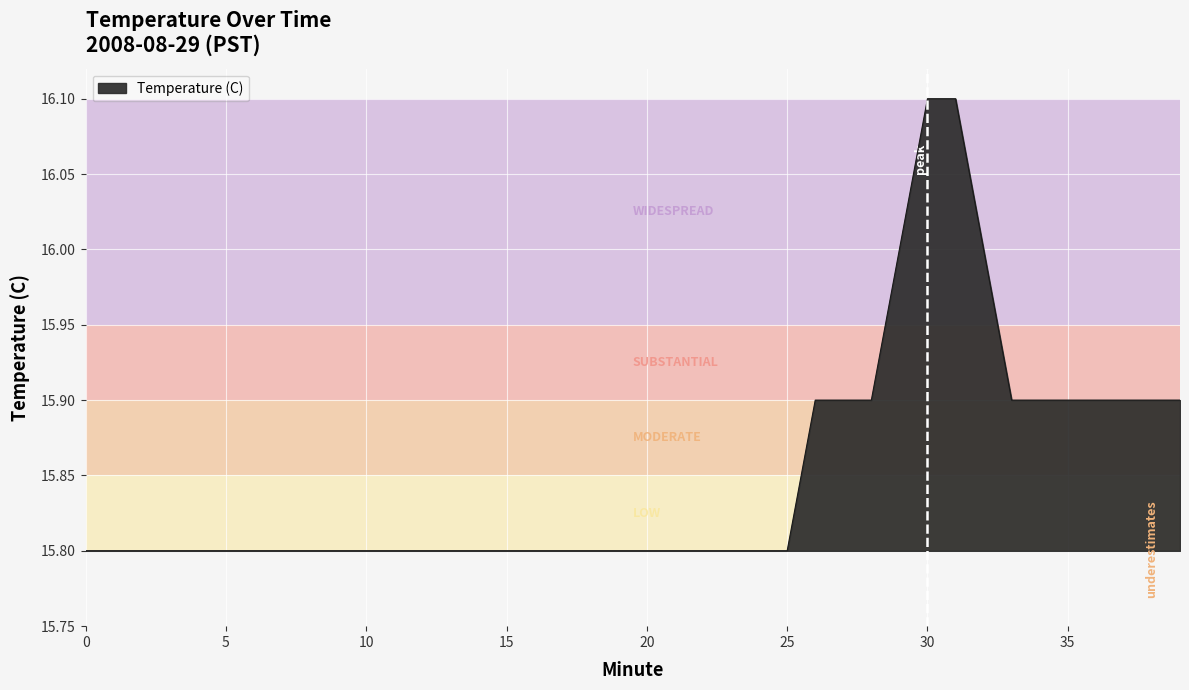

What is the difference between the maximum and minimum values?

0.3